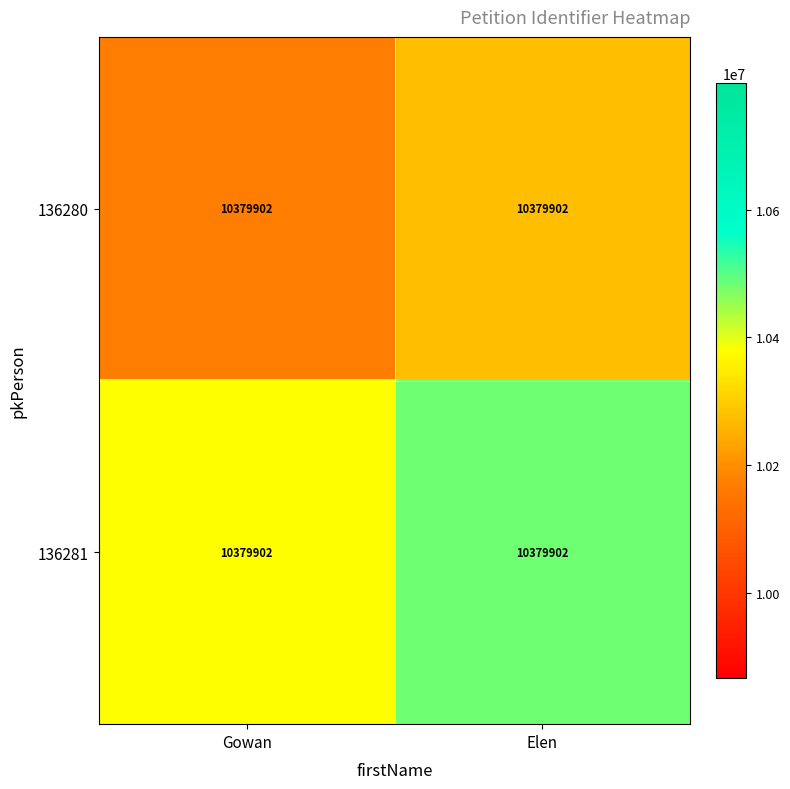

List the labels in order of 136281 value, smallest first.

Gowan, Elen